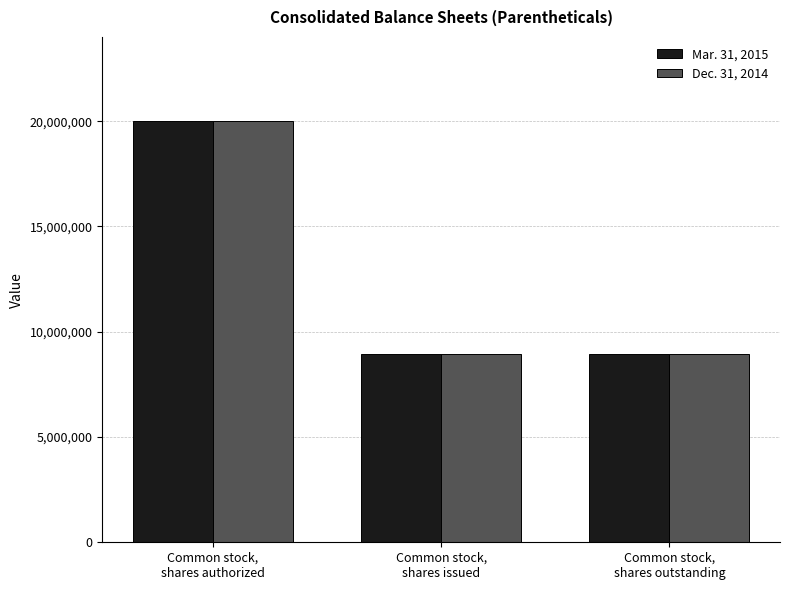

Is it true that Dec. 31, 2014 equals 8958028 at Common stock,
shares outstanding?

True